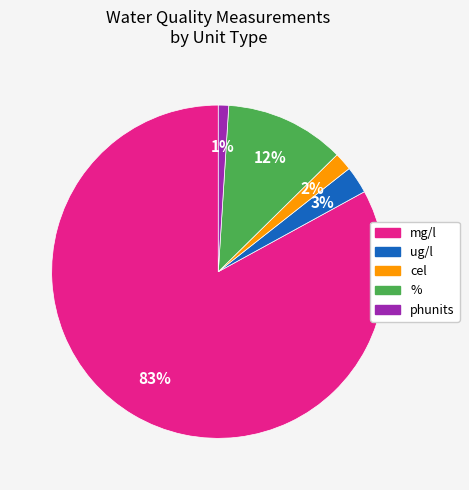

Does any single category account for the majority?

Yes